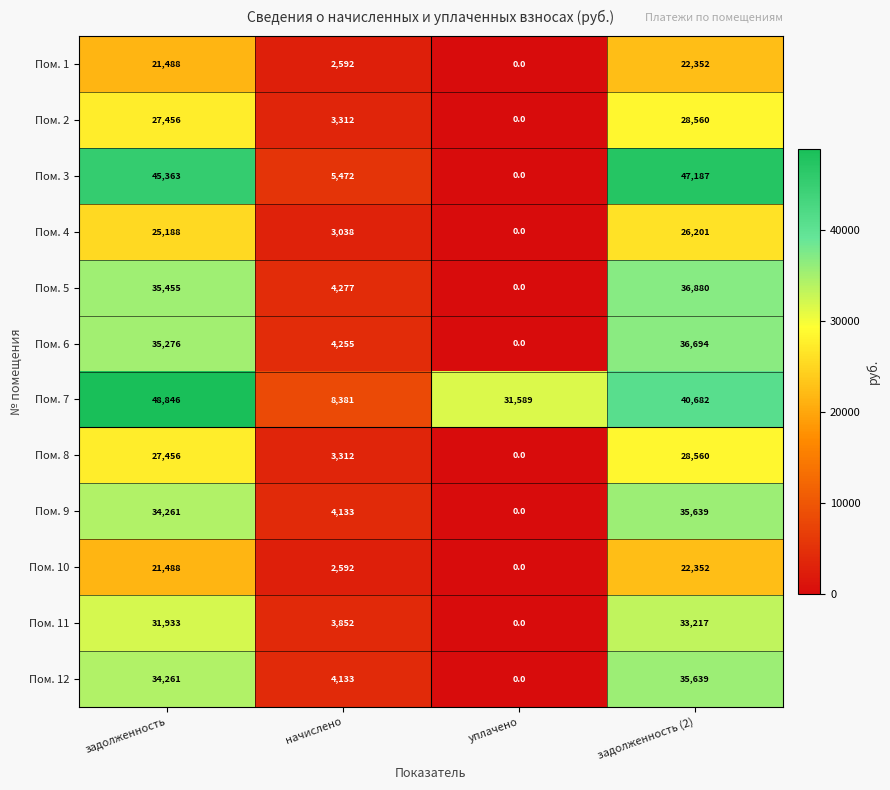

What value does the Пом. 5 series have at задолженность?

35455